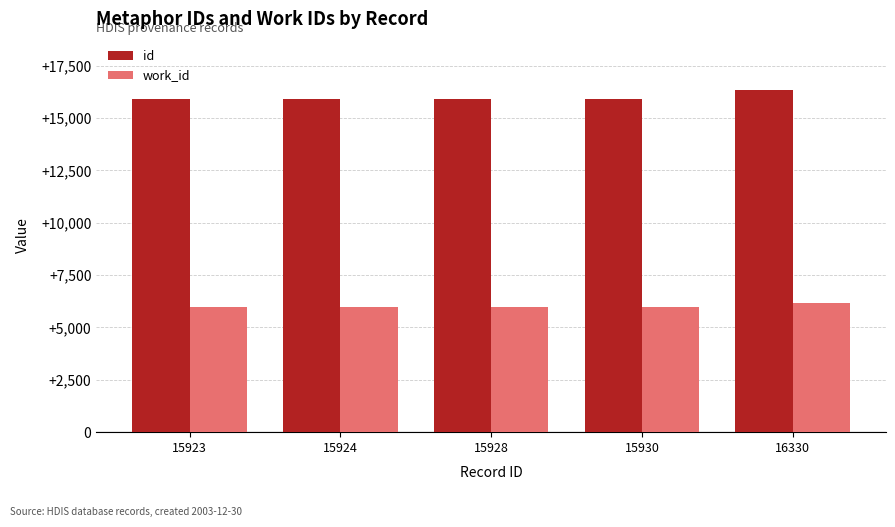

What is the highest value of the work_id series?

6164